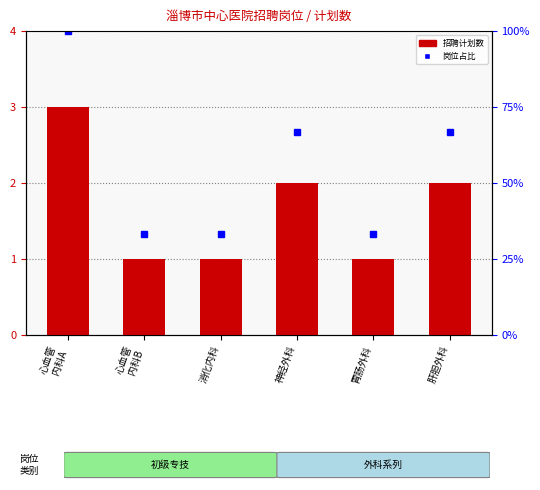

What is the average value?

2